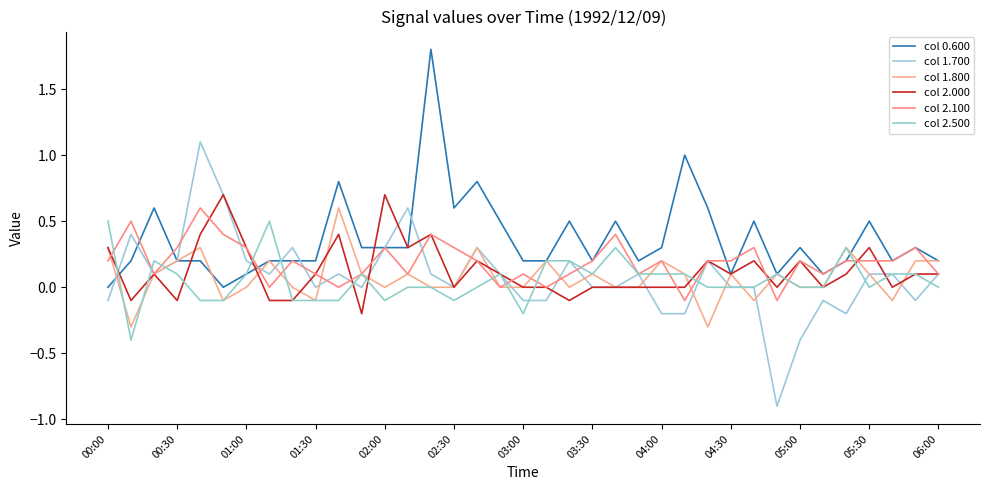

How many lines are shown in the chart?

6